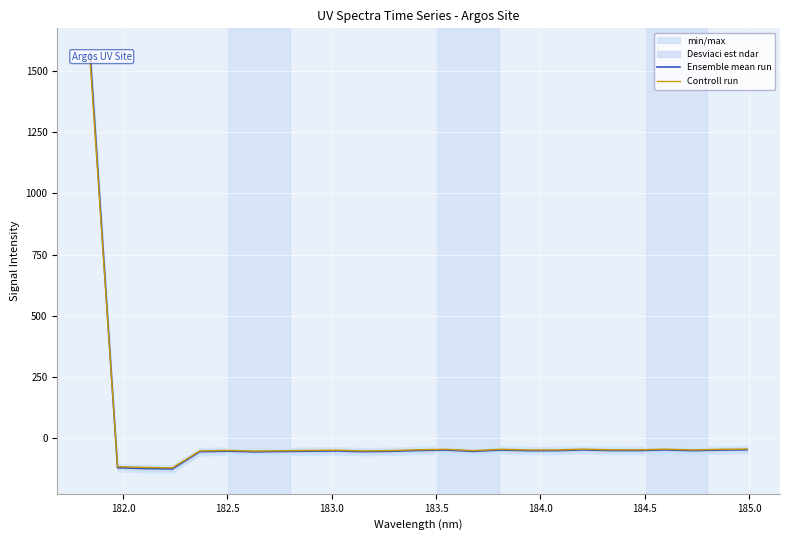

Reading right to left, what are all the values shown in this chart?

Ensemble mean run: -47.3	-48.6	-51.1	-47.9	-50.7	-50.6	-47.8	-51.0	-51.2	-48.4	-53.9	-48.7	-50.3	-53.6	-55.2	-52.2	-53.2	-54.4	-55.8	-53.0	-55.3	-125.8	-124.0	-120.8	1572.7
Controll run: -44.4	-45.7	-48.1	-44.9	-47.7	-47.6	-44.8	-48.0	-48.1	-45.4	-50.8	-45.7	-47.3	-50.5	-52.1	-49.1	-50.1	-51.4	-52.7	-50.0	-52.2	-121.3	-119.5	-116.4	1543.2